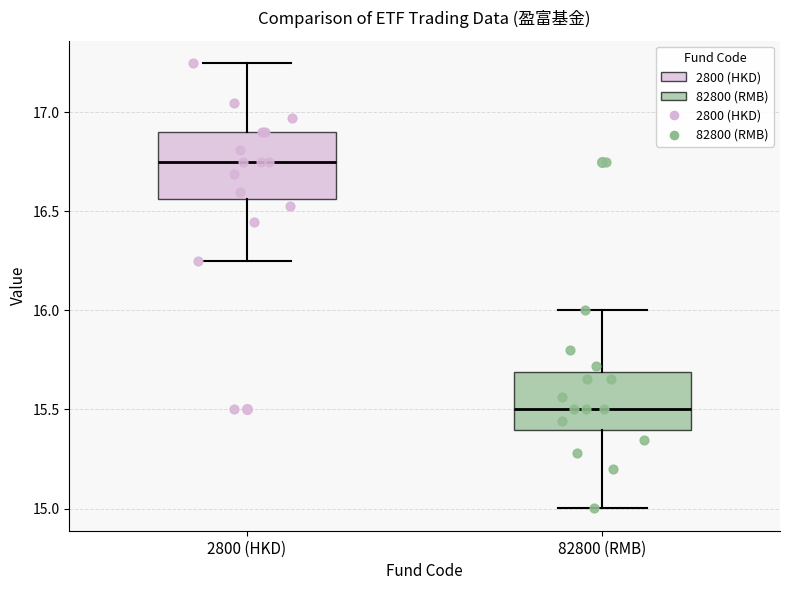

Reading left to right, read every box against the y-axis: the position of its median line, the range the box covers, and the ends of its whiskers. The values are not printed on the chart, so give them approximately, as read against the axis.

2800 (HKD): median 16.75, box 16.55 to 16.90, whiskers 16.25 to 17.25
82800 (RMB): median 15.50, box 15.40 to 15.70, whiskers 15.00 to 16.00